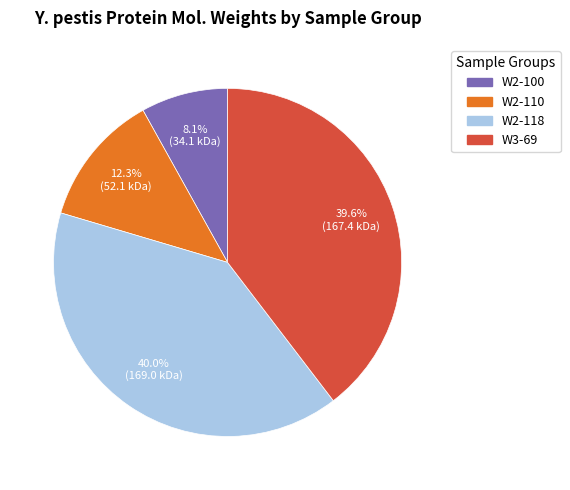

Is W3-69 the majority of the pie?

No